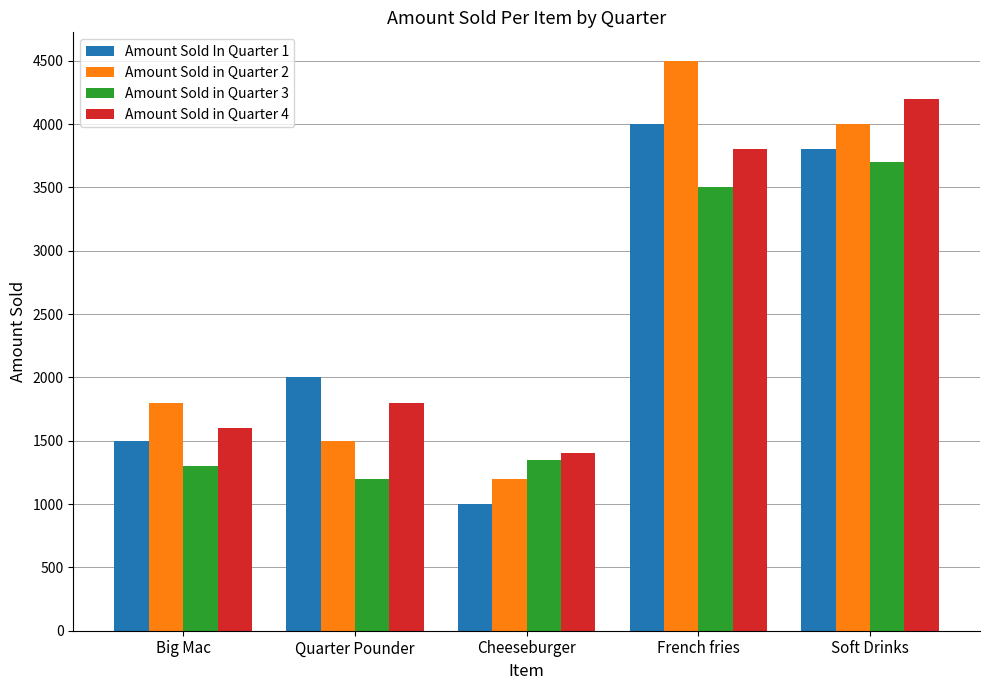

Reading right to left, extract all data points from this chart.

Amount Sold In Quarter 1: Soft Drinks=3800	French fries=4000	Cheeseburger=1000	Quarter Pounder=2000	Big Mac=1500
Amount Sold in Quarter 2: Soft Drinks=4000	French fries=4500	Cheeseburger=1200	Quarter Pounder=1500	Big Mac=1800
Amount Sold in Quarter 3: Soft Drinks=3700	French fries=3500	Cheeseburger=1350	Quarter Pounder=1200	Big Mac=1300
Amount Sold in Quarter 4: Soft Drinks=4200	French fries=3800	Cheeseburger=1400	Quarter Pounder=1800	Big Mac=1600